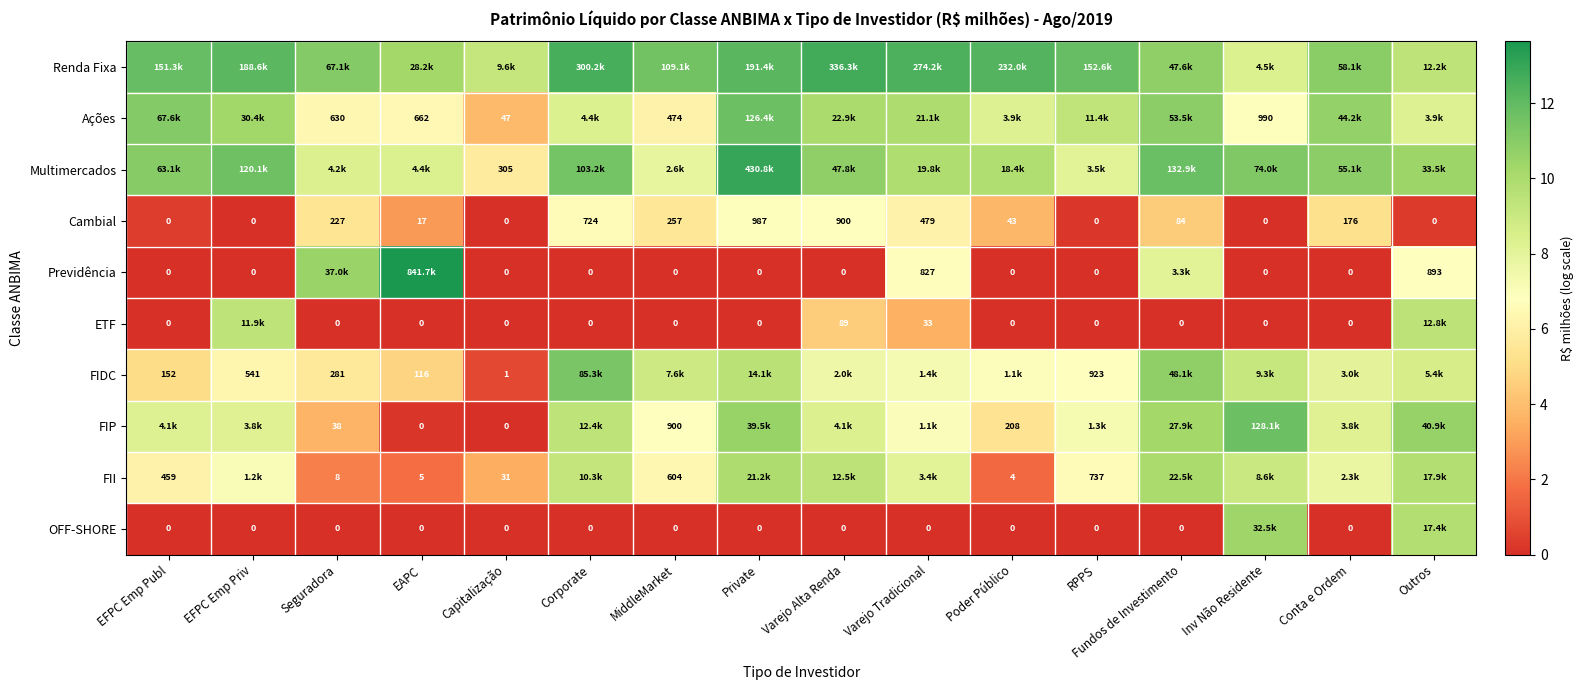

Rank the categories by Previdência value from lowest to highest.

EFPC Emp Publ, EFPC Emp Priv, Capitalização, Corporate, MiddleMarket, Private, Varejo Alta Renda, Poder Público, RPPS, Inv Não Residente, Conta e Ordem, Varejo Tradicional, Outros, Fundos de Investimento, Seguradora, EAPC